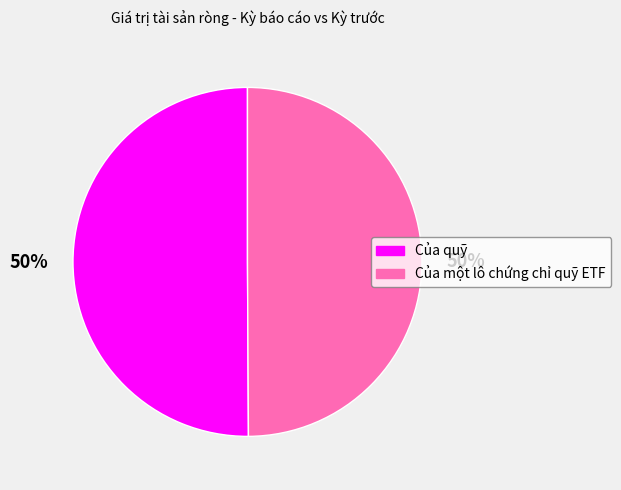

What percentage is the Của một lô chứng chỉ quỹ ETF slice, to the nearest percent?

50%